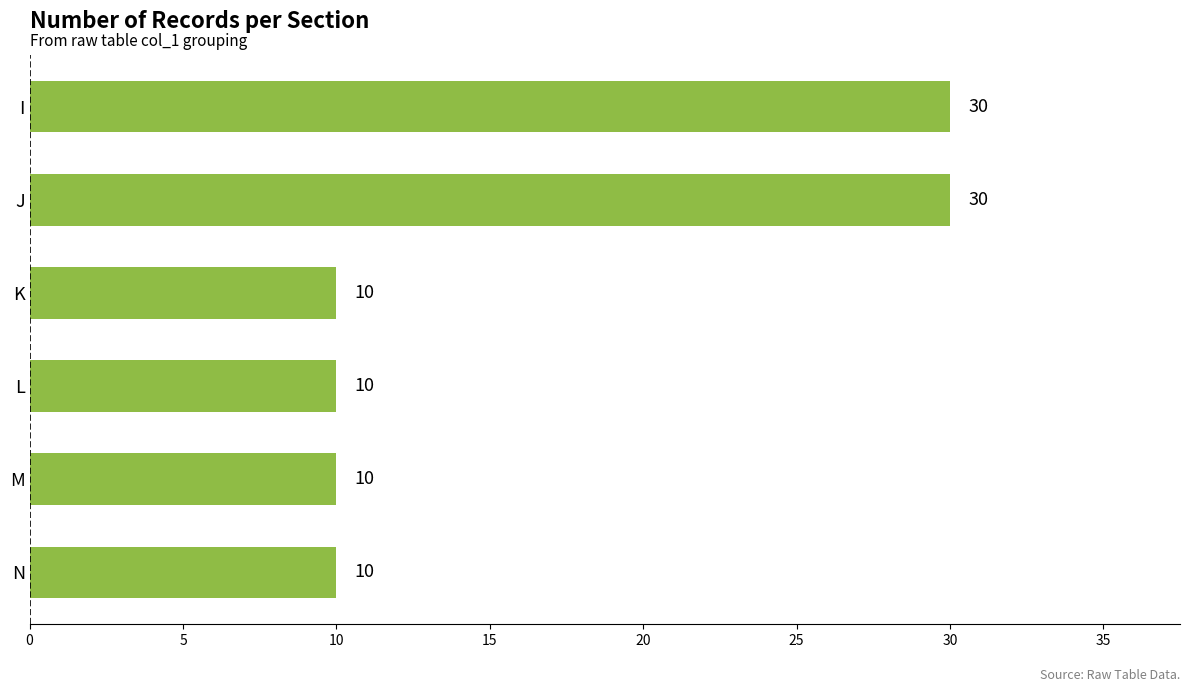

The chart shows a value of 10 at K. True or false?

True